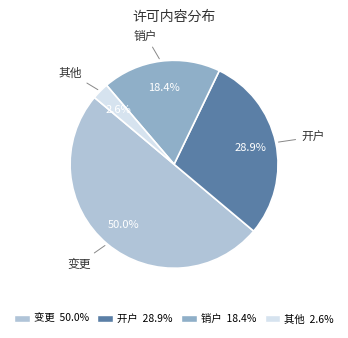

Is 其他 the majority of the pie?

No